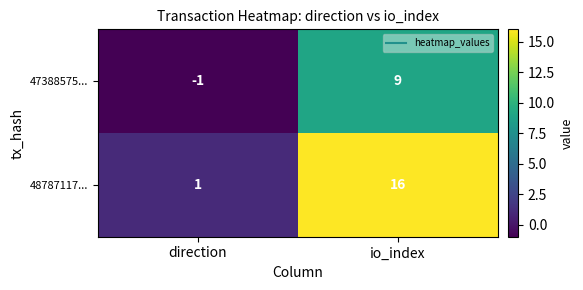

What is the greatest value displayed?

16